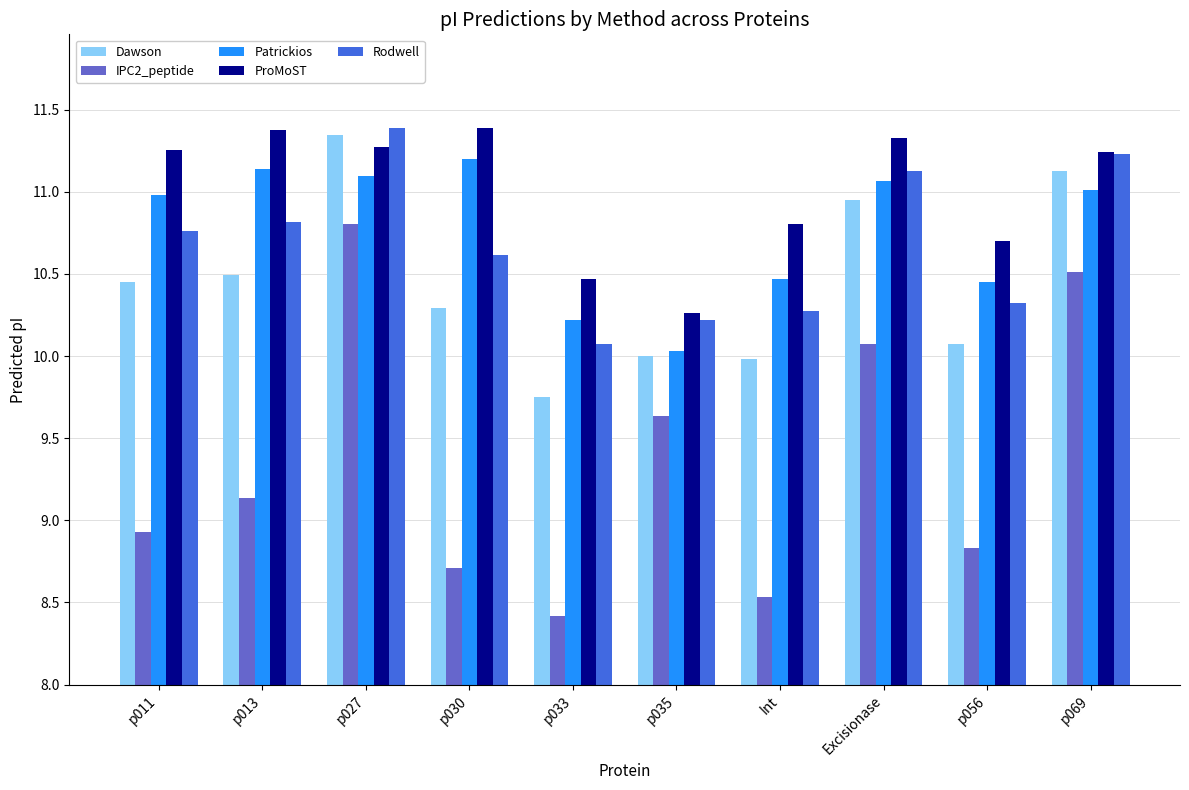

What is the label of the 7th bar from the left?

Int